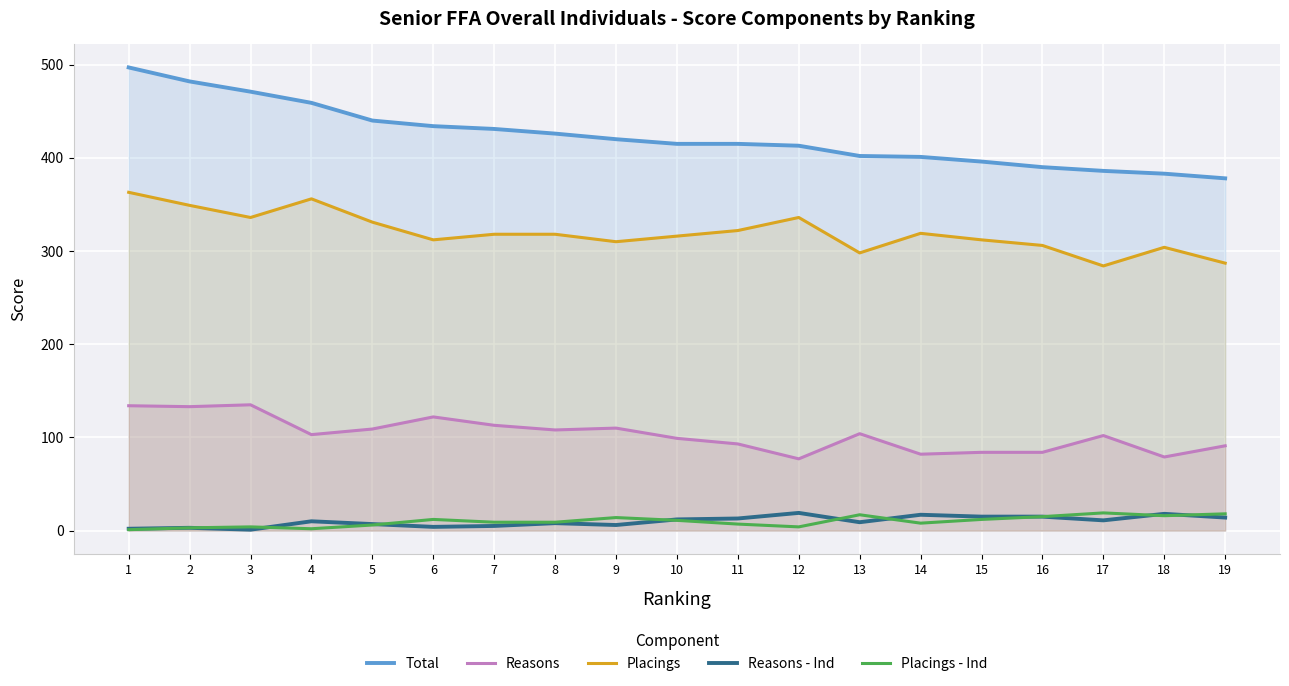

What is the sum of the Placings values at 2 and 5?

680